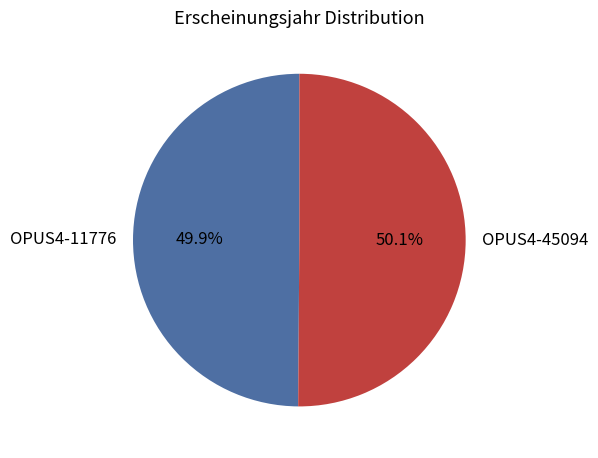

How many segments does this pie chart have?

2